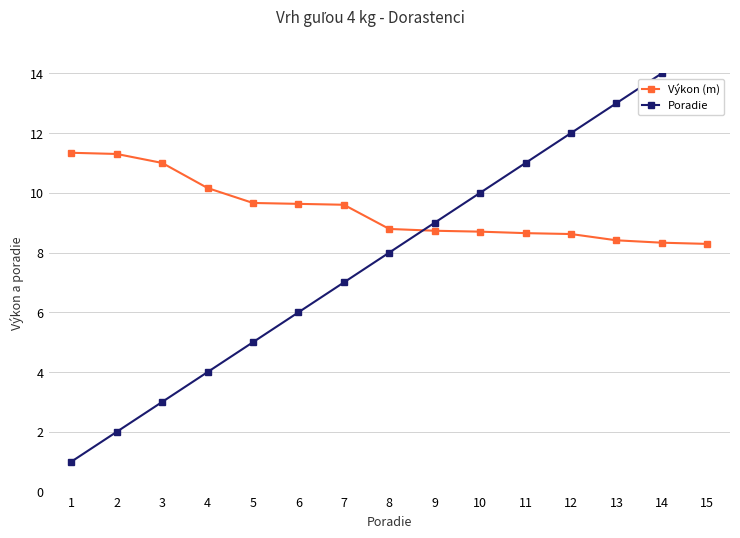

What is the smallest value displayed?

1.0